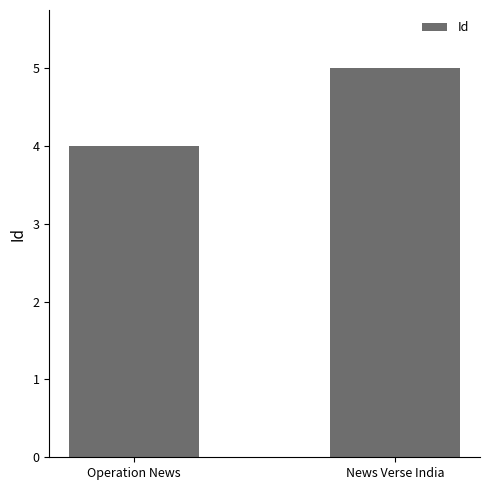

How many bars are there in total?

2